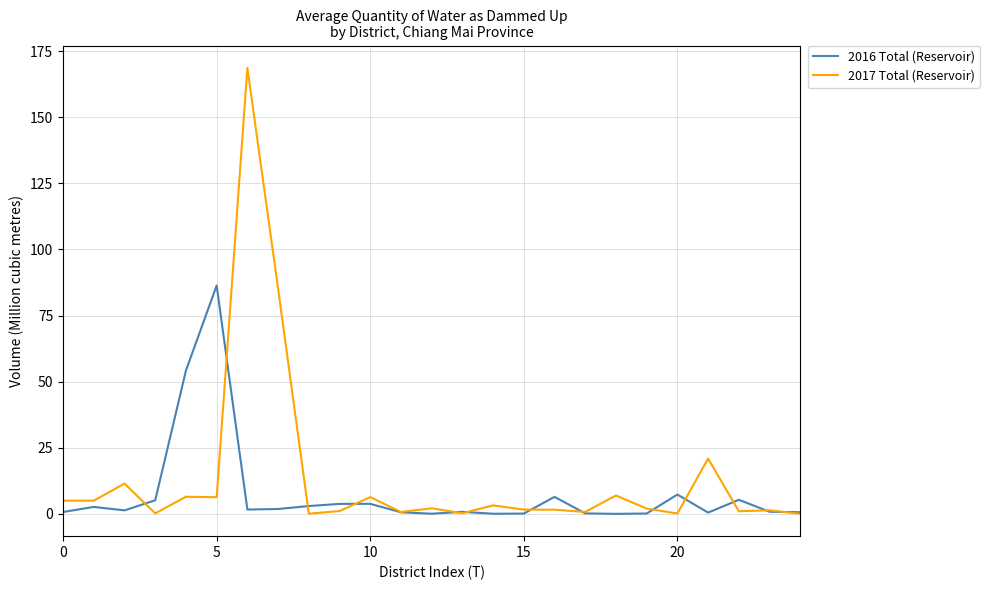

What is the maximum value for 2017 Total (Reservoir)?

168.6